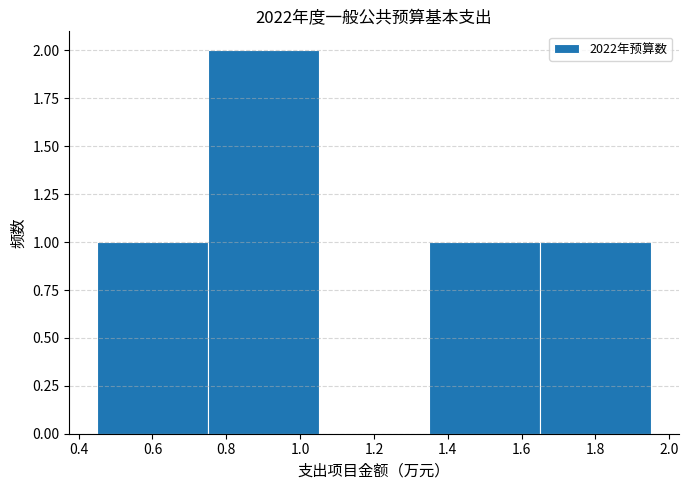

Reading left to right, list every bar in this chart as the range it spans on the x-axis followed by its height. The values are not printed on the chart, so give them approximately, as read against the axis.

0.45 to 0.75: 1
0.75 to 1.05: 2
1.05 to 1.35: 0
1.35 to 1.65: 1
1.65 to 1.95: 1